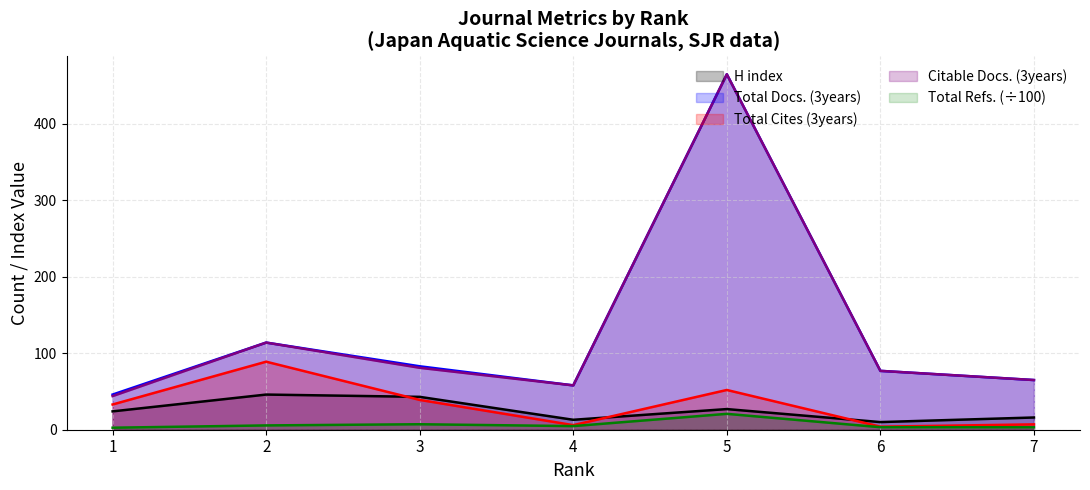

Rank the series at 3 from highest to lowest value.

Total Docs. (3years), Citable Docs. (3years), H index, Total Cites (3years), Total Refs.